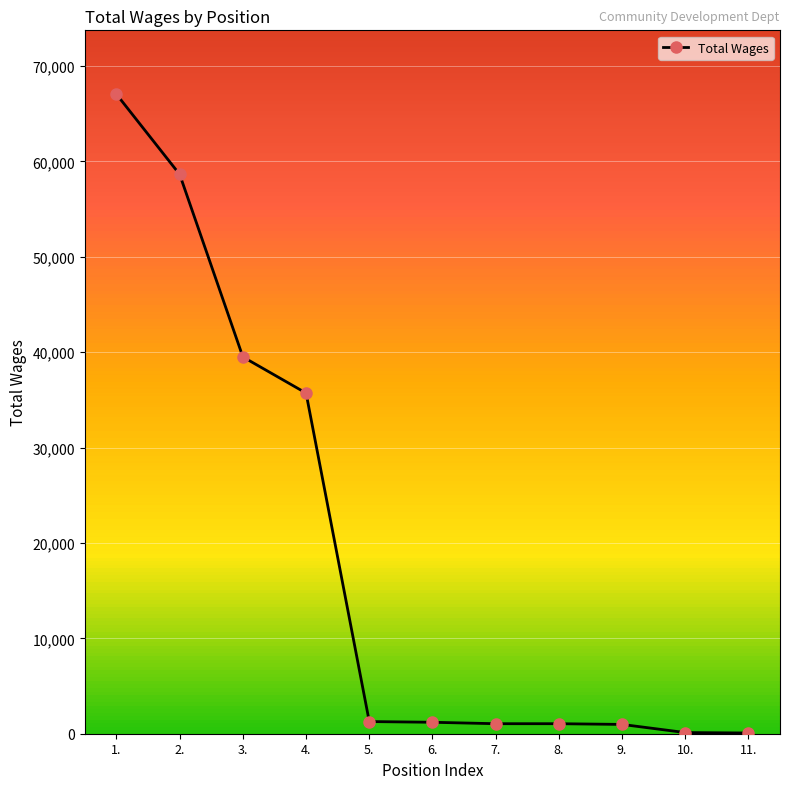

Is it true that the value at 1. is 33113?

False